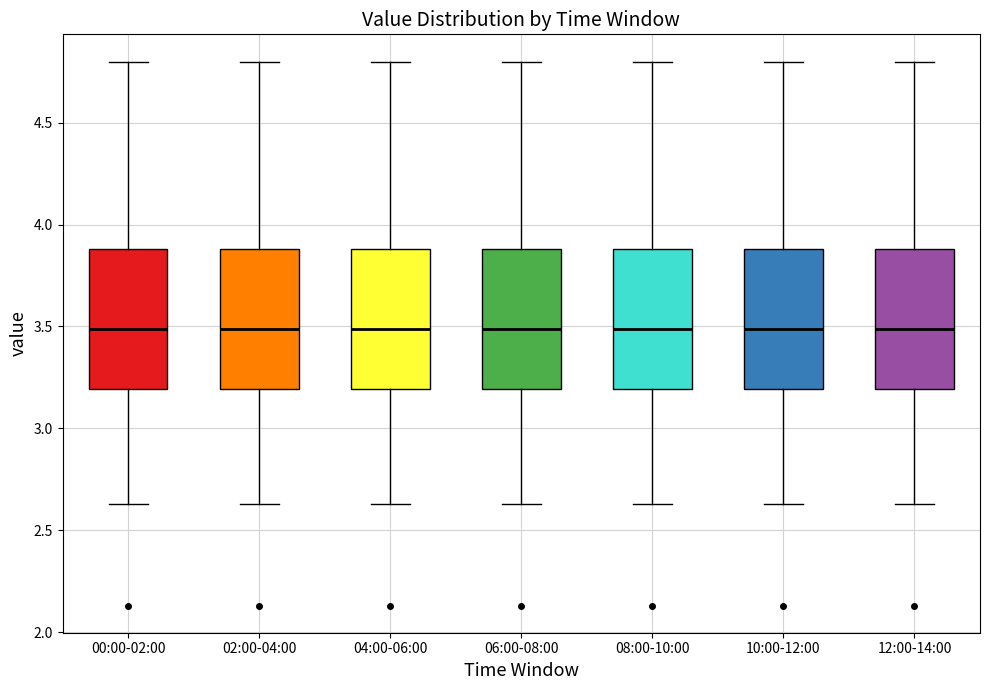

Reading left to right, read every box against the y-axis: the position of its median line, the range the box covers, and the ends of its whiskers. The values are not printed on the chart, so give them approximately, as read against the axis.

00:00-02:00: median 3.50, box 3.20 to 3.90, whiskers 2.65 to 4.80
02:00-04:00: median 3.50, box 3.20 to 3.90, whiskers 2.65 to 4.80
04:00-06:00: median 3.50, box 3.20 to 3.90, whiskers 2.65 to 4.80
06:00-08:00: median 3.50, box 3.20 to 3.90, whiskers 2.65 to 4.80
08:00-10:00: median 3.50, box 3.20 to 3.90, whiskers 2.65 to 4.80
10:00-12:00: median 3.50, box 3.20 to 3.90, whiskers 2.65 to 4.80
12:00-14:00: median 3.50, box 3.20 to 3.90, whiskers 2.65 to 4.80